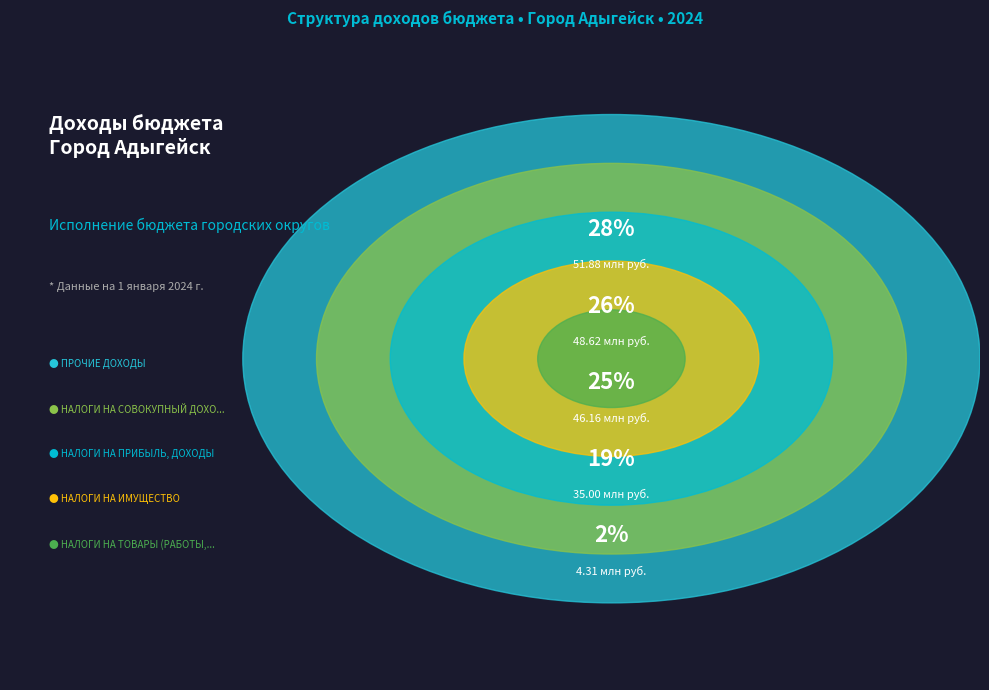

The НАЛОГИ НА ИМУЩЕСТВО slice represents 13% of the pie. True or false?

False